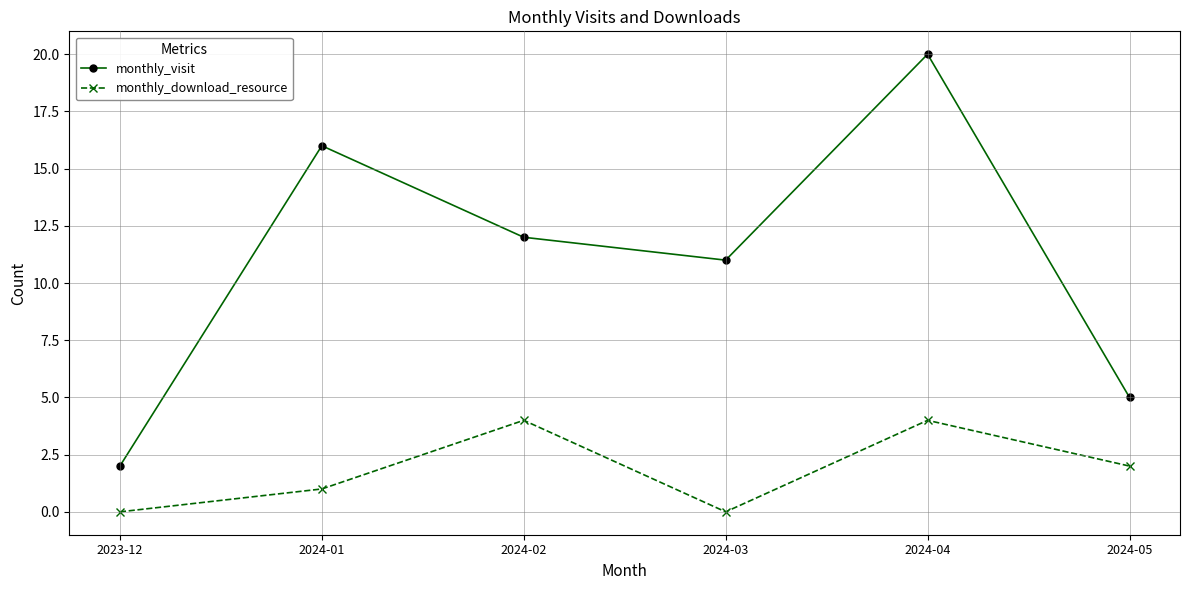

What is the sum of all monthly_download_resource values?

11